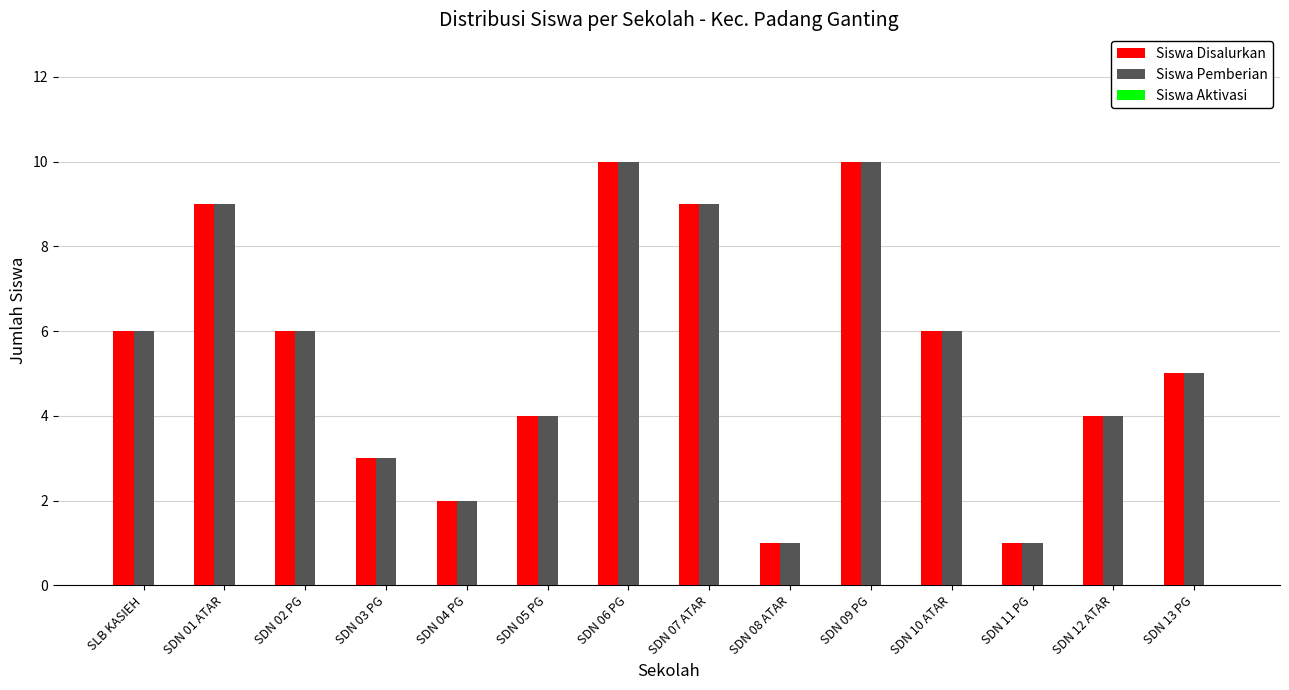

What is the total value across all series at SDN 12 ATAR?

8